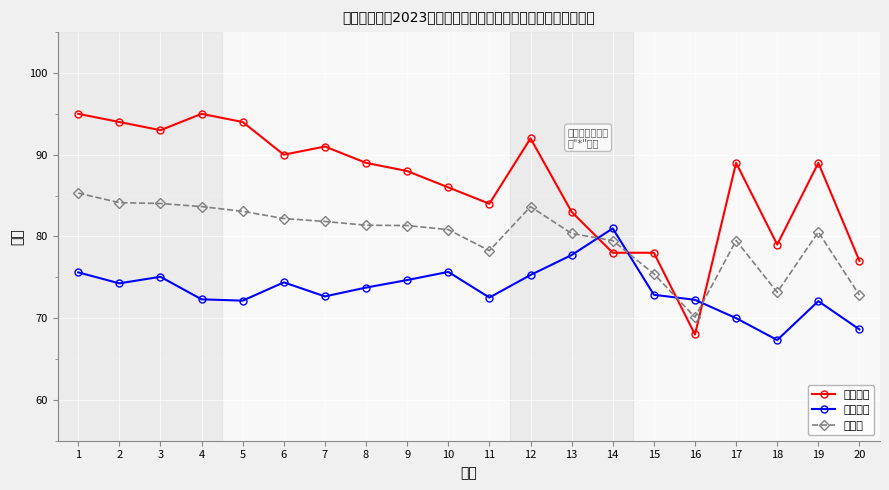

Read the 面试成绩 value at 1.

75.6